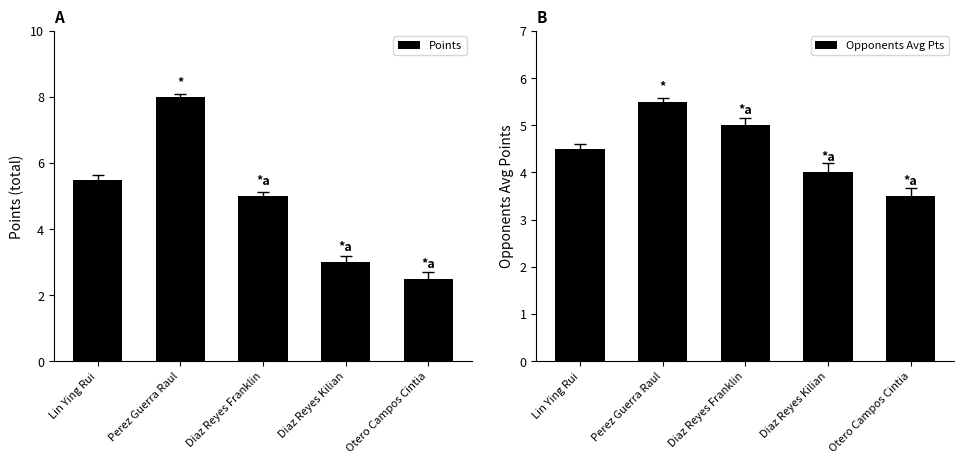

Reading left to right, transcribe all the data shown in this chart.

Points: Lin Ying Rui=5.5	Perez Guerra Raul=8.0	Diaz Reyes Franklin=5.0	Diaz Reyes Kilian=3.0	Otero Campos Cintia=2.5
Opponents Avg Pts: Lin Ying Rui=4.5	Perez Guerra Raul=5.5	Diaz Reyes Franklin=5.0	Diaz Reyes Kilian=4.0	Otero Campos Cintia=3.5